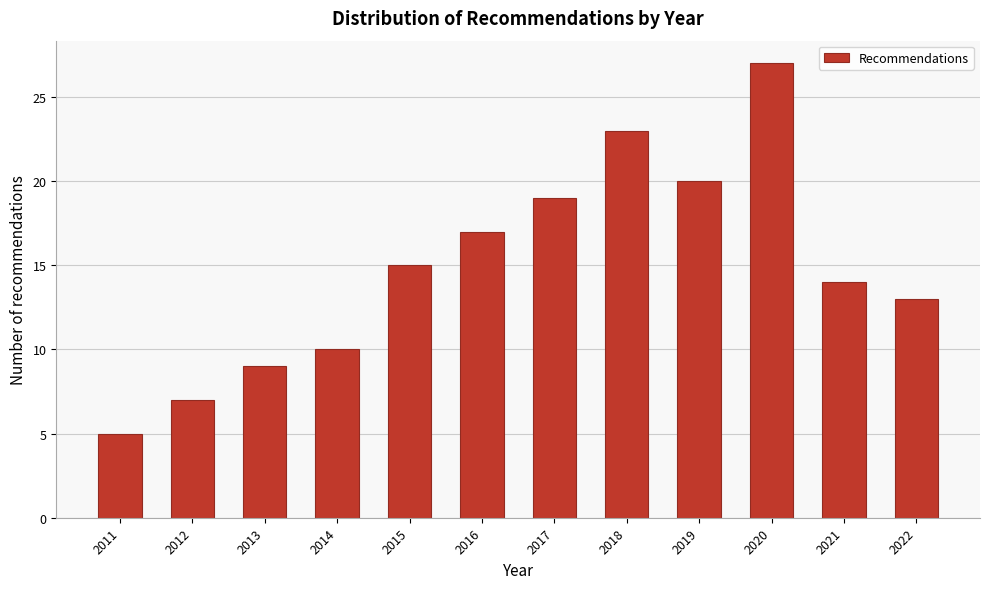

Reading left to right, list all the values displayed in this chart.

2011=5	2012=7	2013=9	2014=10	2015=15	2016=17	2017=19	2018=23	2019=20	2020=27	2021=14	2022=13